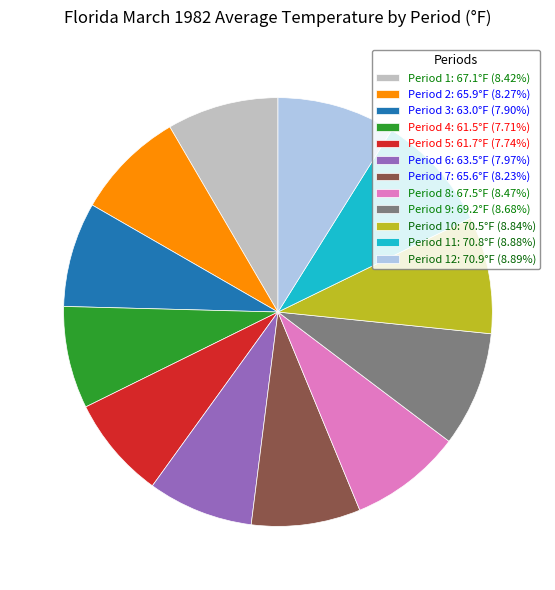

Combined, do Period 1: 67.1°F (8.42%) and Period 8: 67.5°F (8.47%) account for over 50%?

No